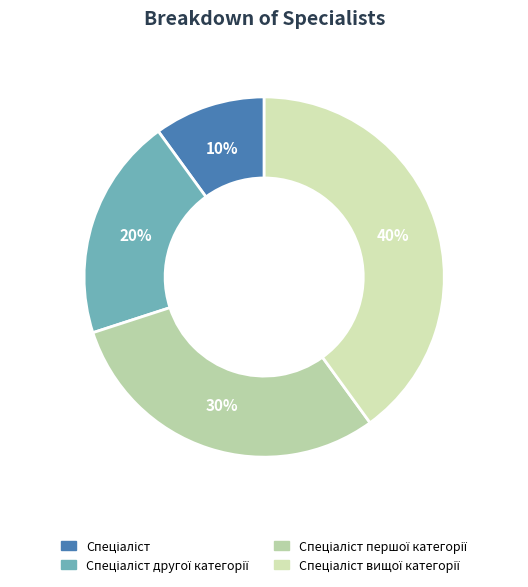

Approximately how many times larger is the value at Спеціаліст вищої категорії compared to Спеціаліст?

4.0